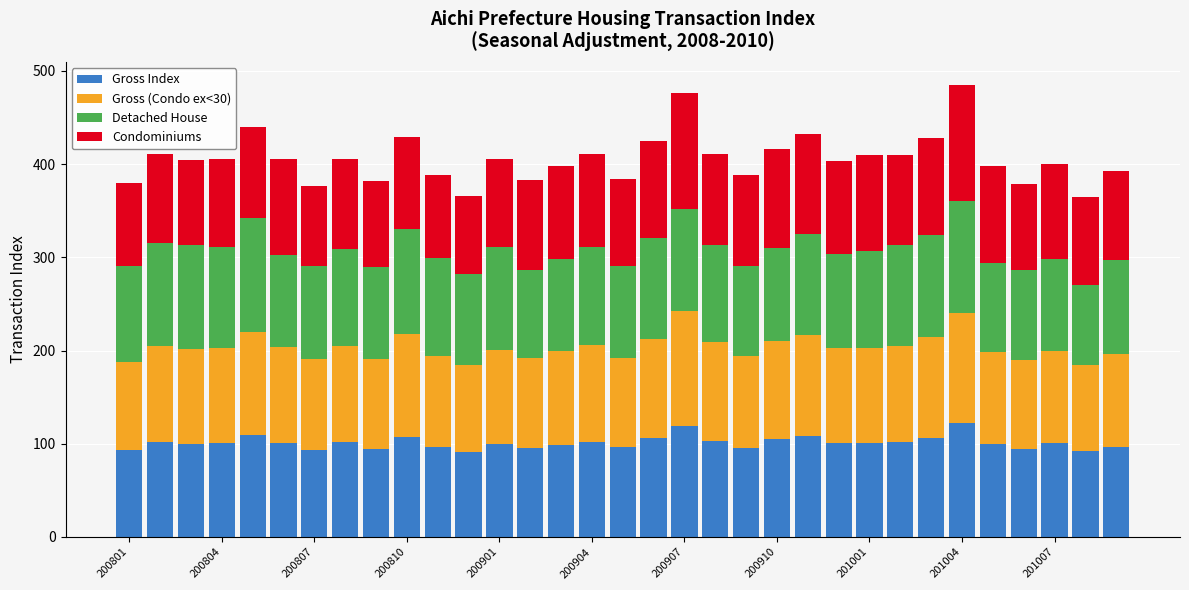

What is the lowest value of the Gross Index series?

90.9